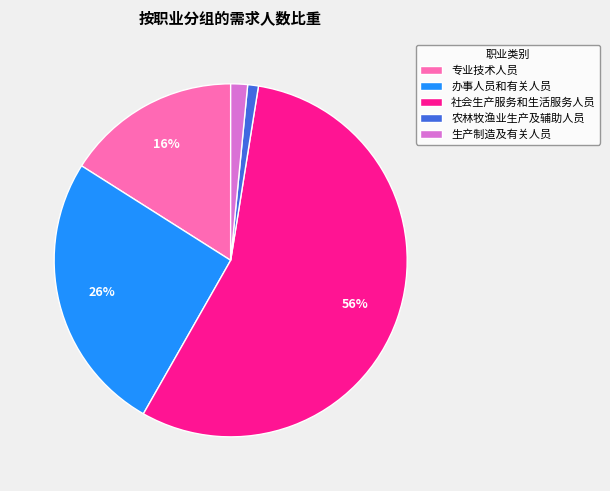

Is the sum of 办事人员和有关人员 and 生产制造及有关人员 greater than half?

No